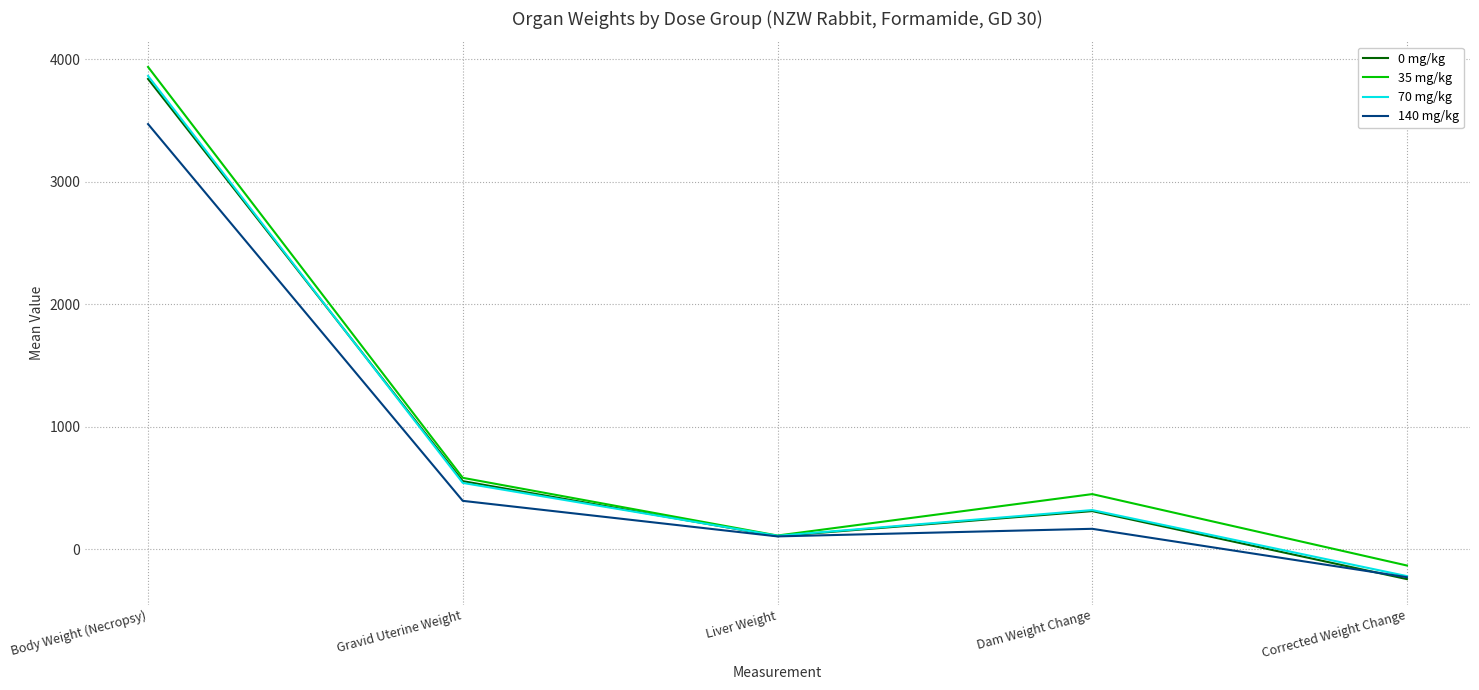

What is the maximum value shown in the chart?

3938.4